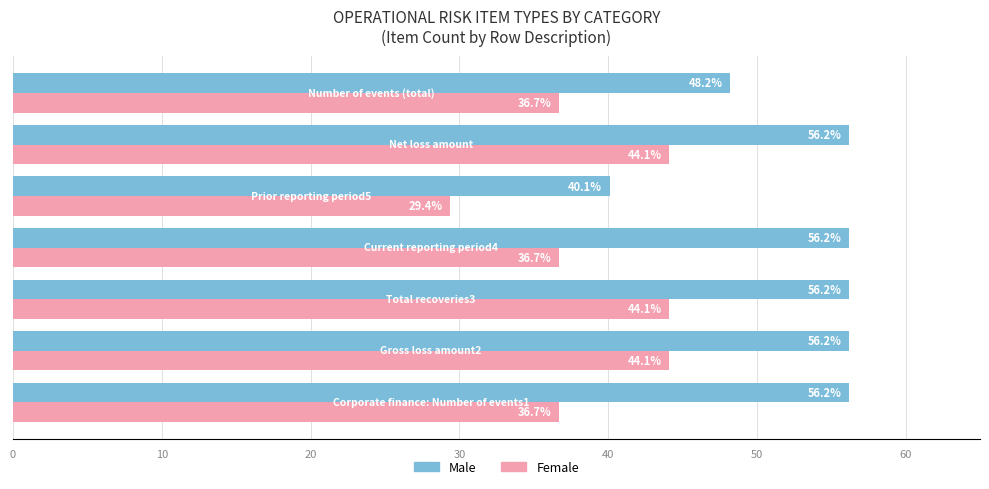

What is the greatest value displayed?

56.2